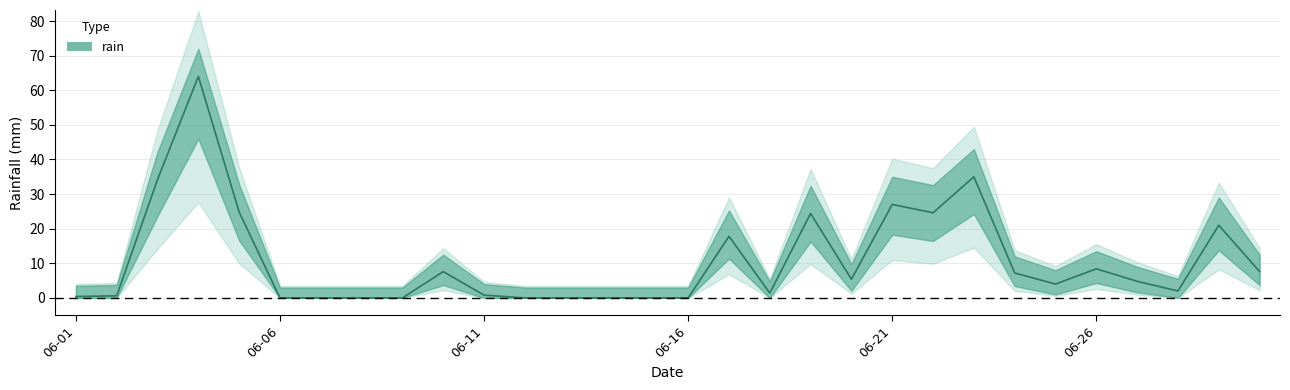

What is the greatest value displayed?

64.0